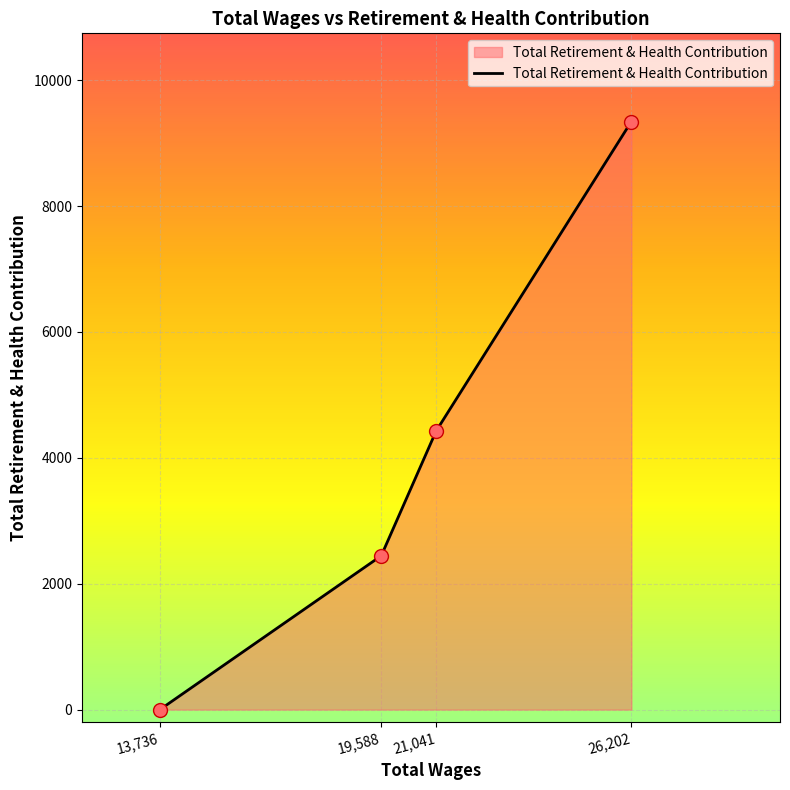

Between 19,588 and 21,041, which is larger?

21,041